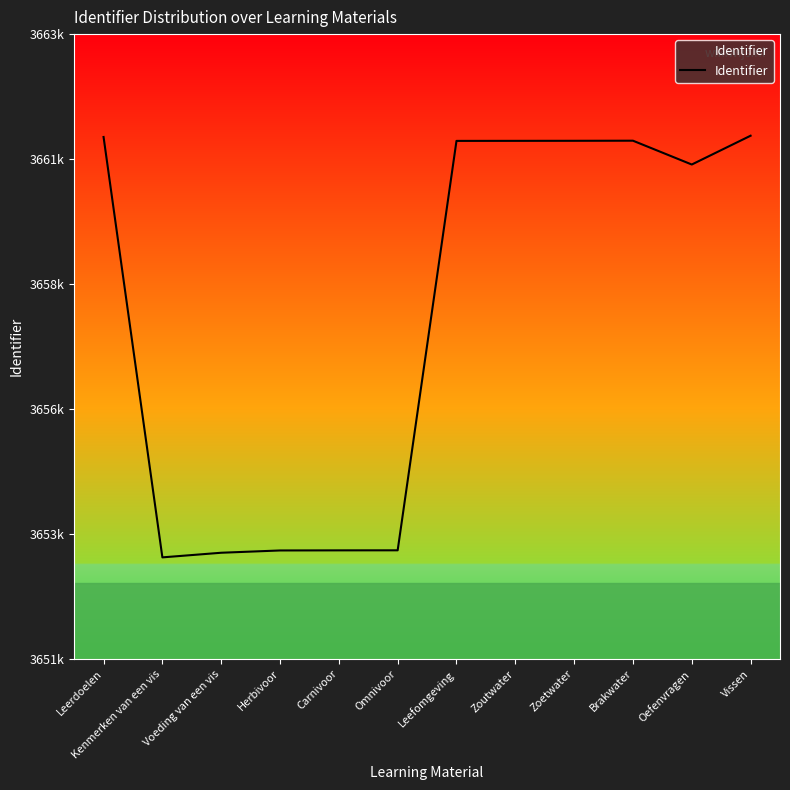

List the labels in order of value, largest first.

Vissen, Leerdoelen, Brakwater, Zoetwater, Zoutwater, Leefomgeving, Oefenvragen, Omnivoor, Carnivoor, Herbivoor, Voeding van een vis, Kenmerken van een vis